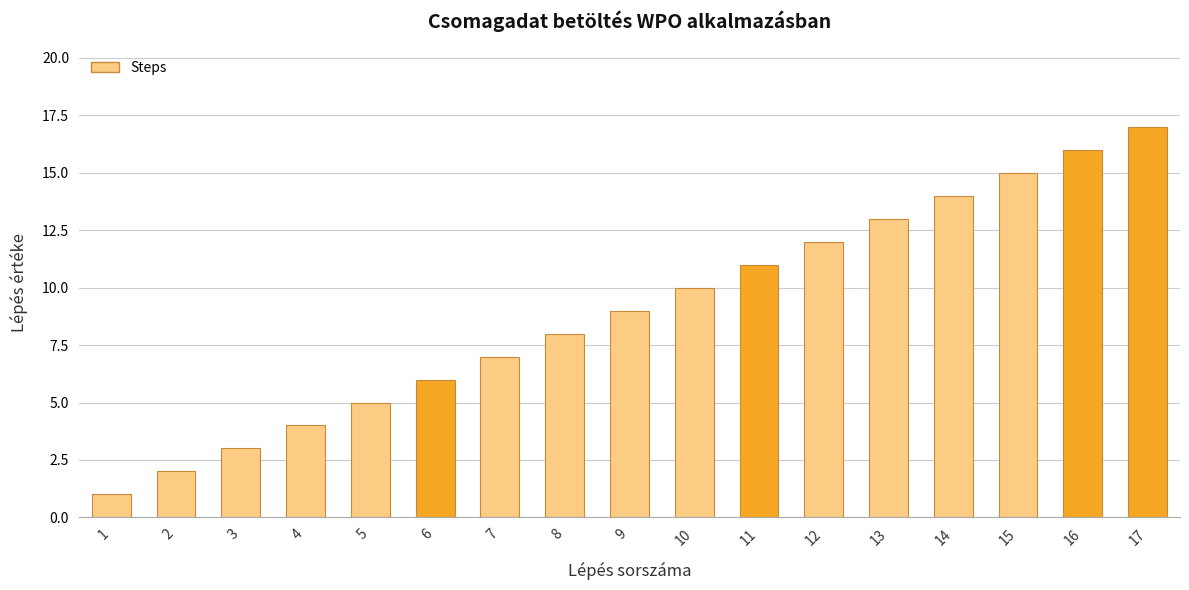

Does the chart contain any negative values?

No